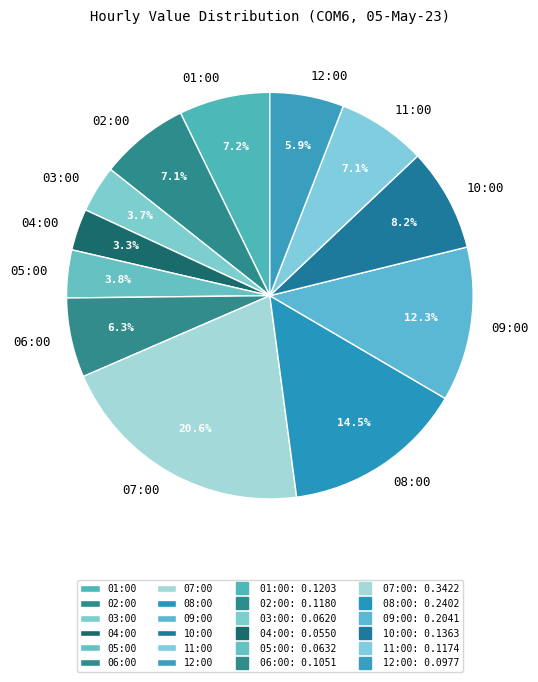

Does any single category account for the majority?

No